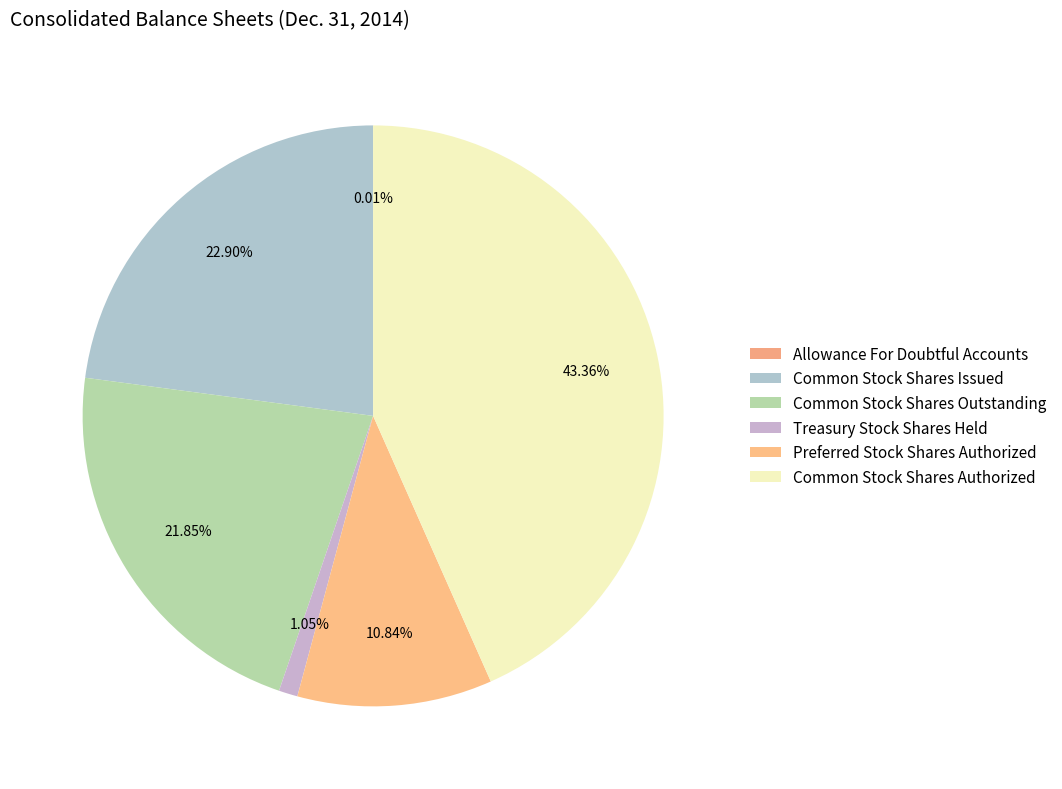

What percentage is NOT represented by Common Stock Shares Outstanding?

78.2%